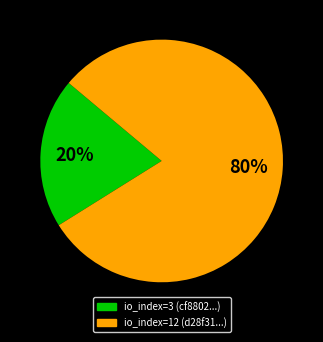

Combined, do io_index=12 and io_index=3 account for over 50%?

Yes